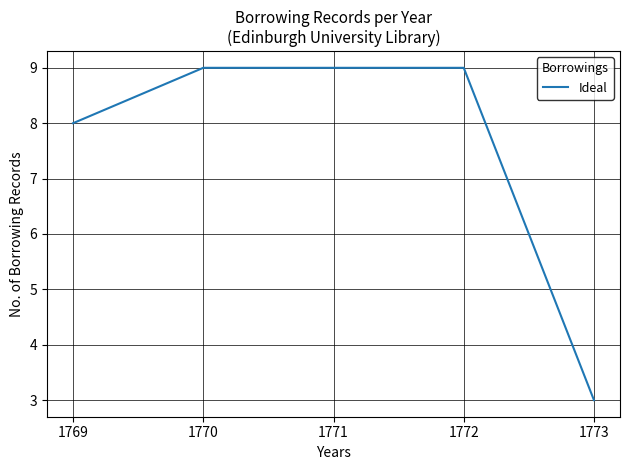

What is the smallest value displayed?

3